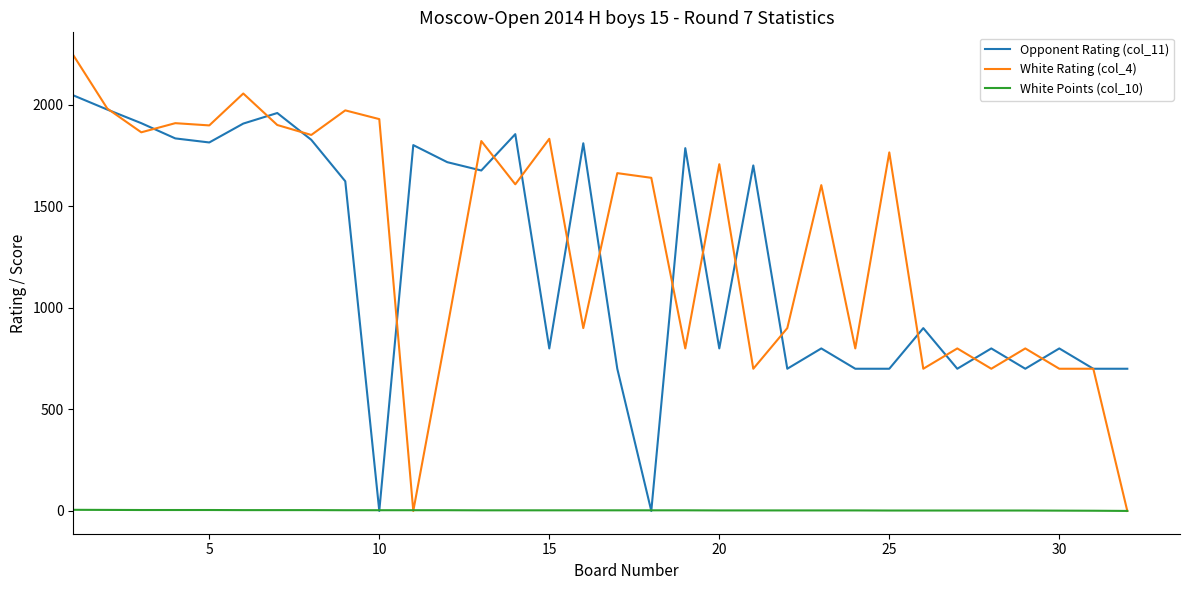

Rank the series by their maximum value, from lowest to highest.

White Points (col_10), Opponent Rating (col_11), White Rating (col_4)